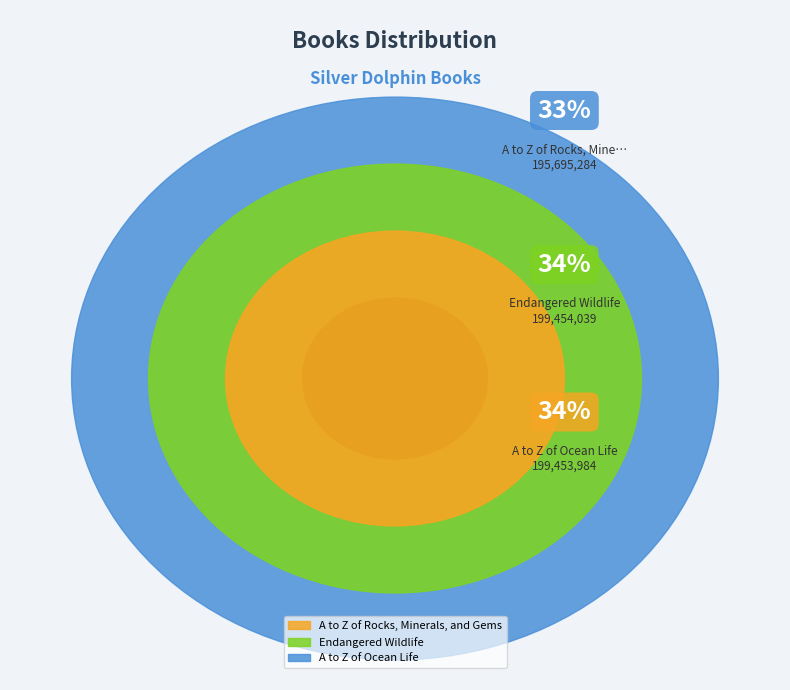

How many slices are in this pie chart?

3